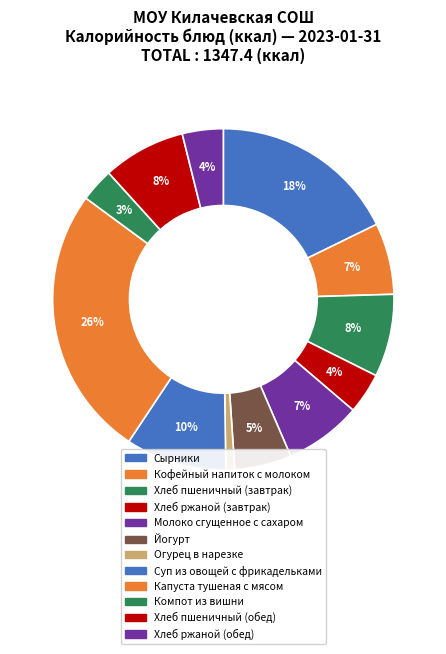

Count the number of slices in the pie.

12